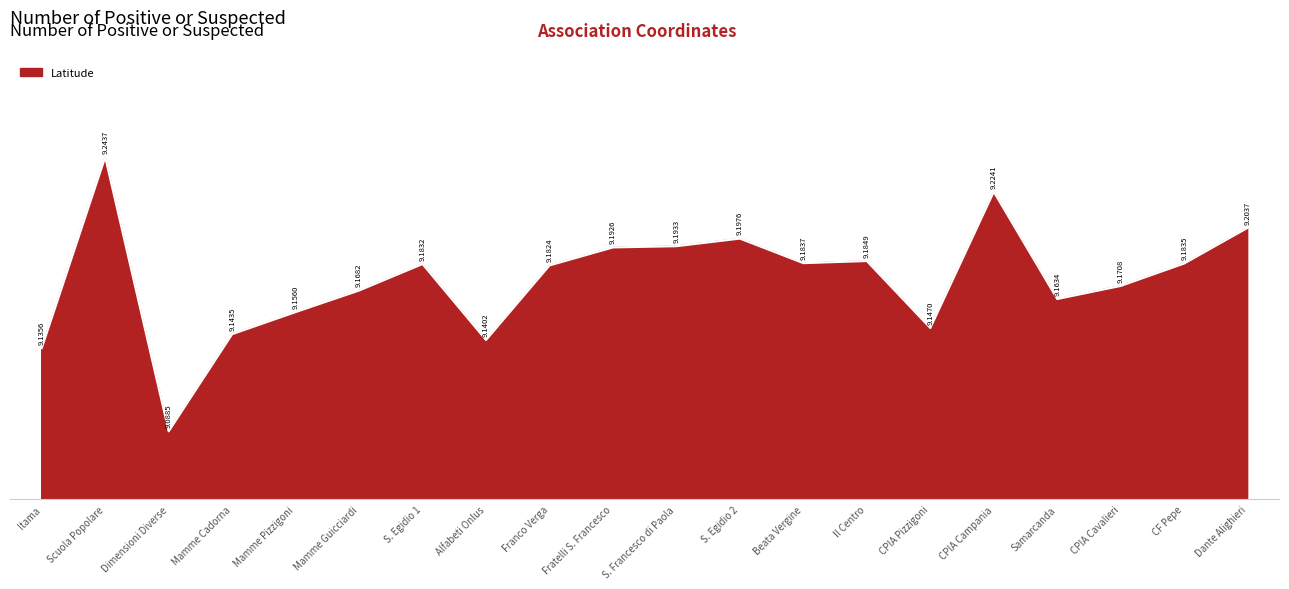

List the labels in order of value, largest first.

Scuola Popolare, CPIA Campania, Dante Alighieri, S. Egidio 2, S. Francesco di Paola, Fratelli S. Francesco, Il Centro, Beata Vergine, CF Pepe, S. Egidio 1, Franco Verga, CPIA Cavalieri, Mamme Guicciardi, Samarcanda, Mamme Pizzigoni, CPIA Pizzigoni, Mamme Cadorna, Alfabeti Onlus, Itama, Dimensioni Diverse